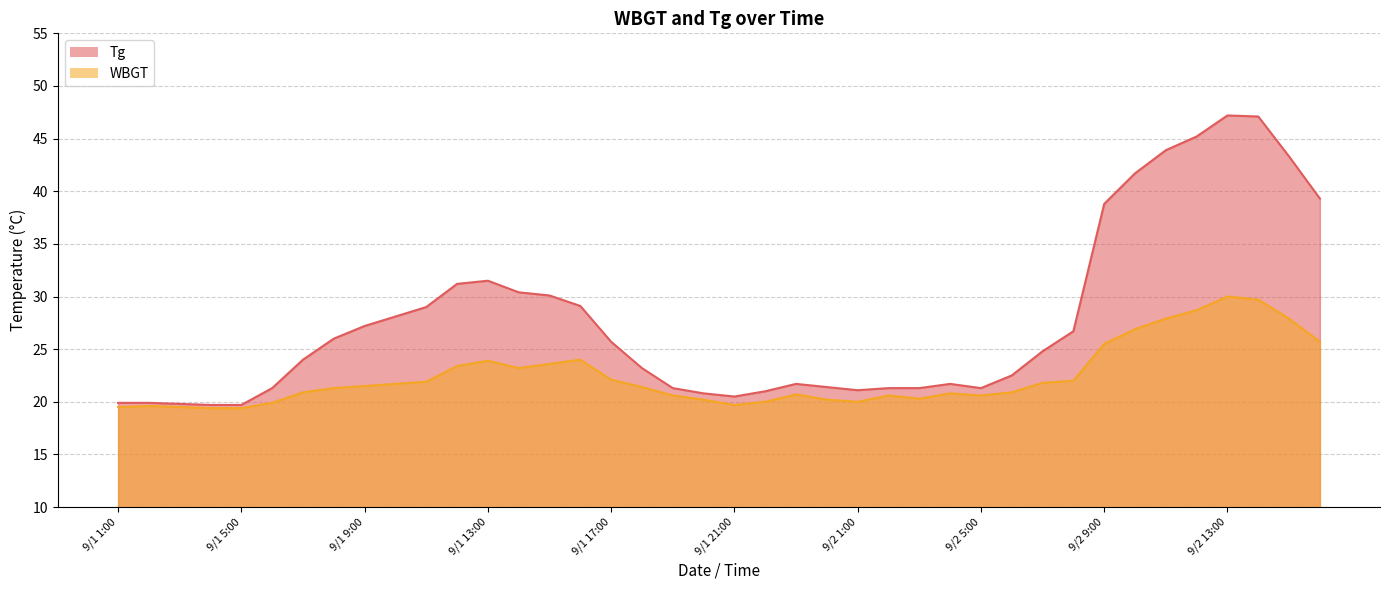

Where does the Tg series first go above 24?

9/1 8:00